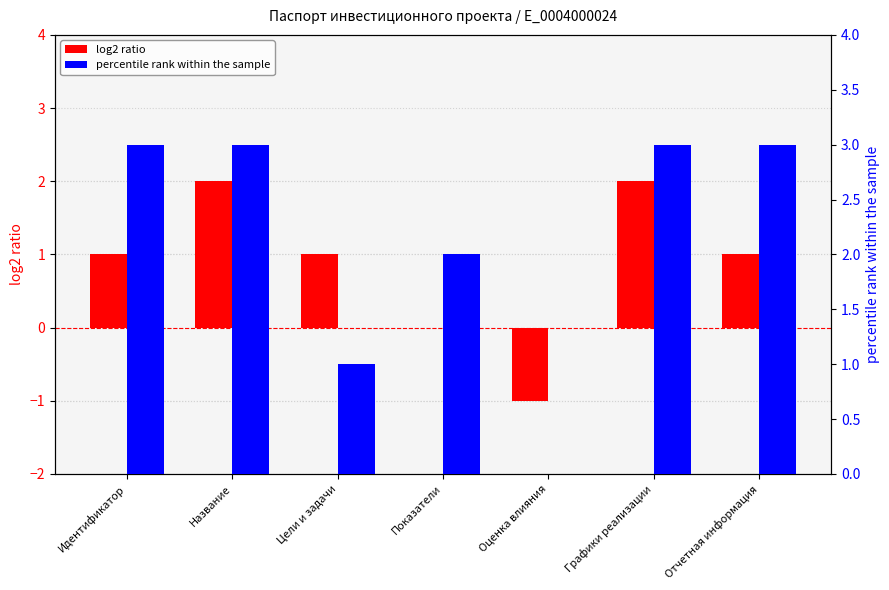

How many bars are there in total?

14